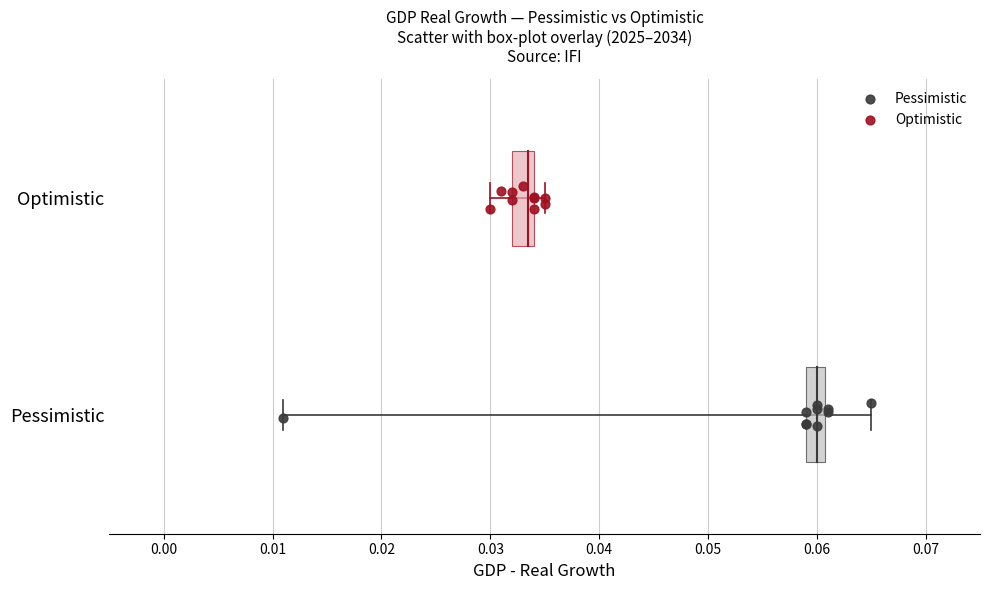

Which series reaches the maximum Y coordinate?

Optimistic